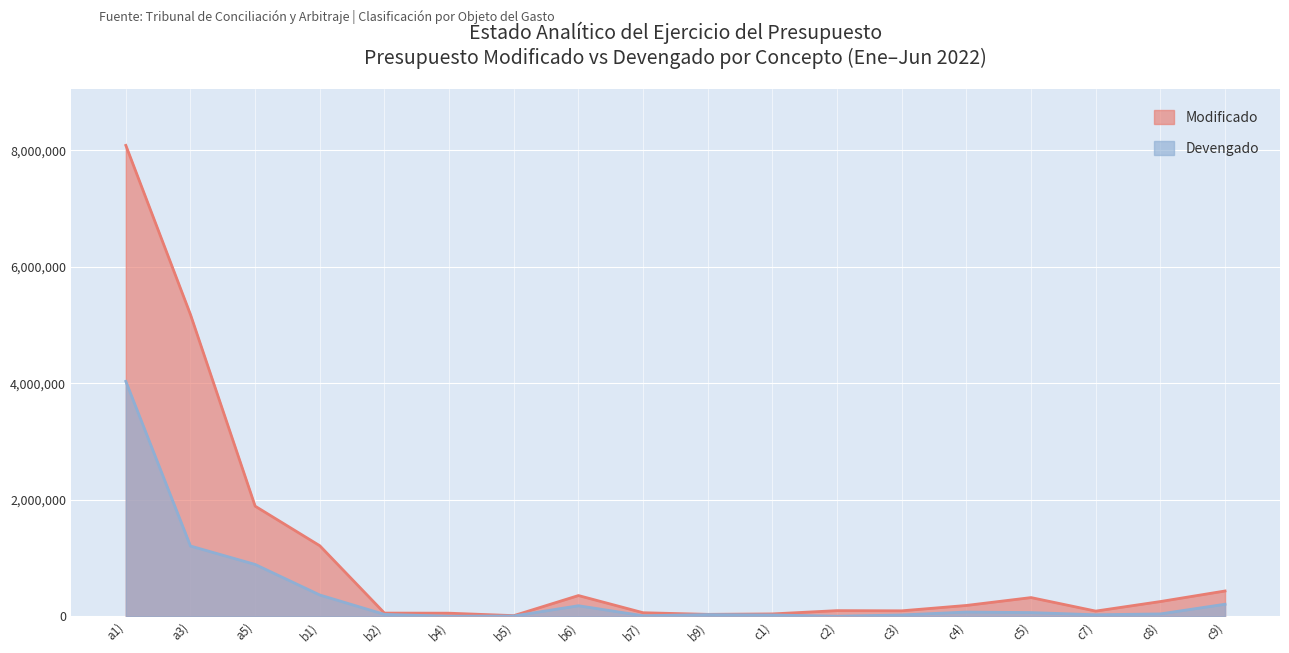

Which series has the largest total across all categories?

Modificado